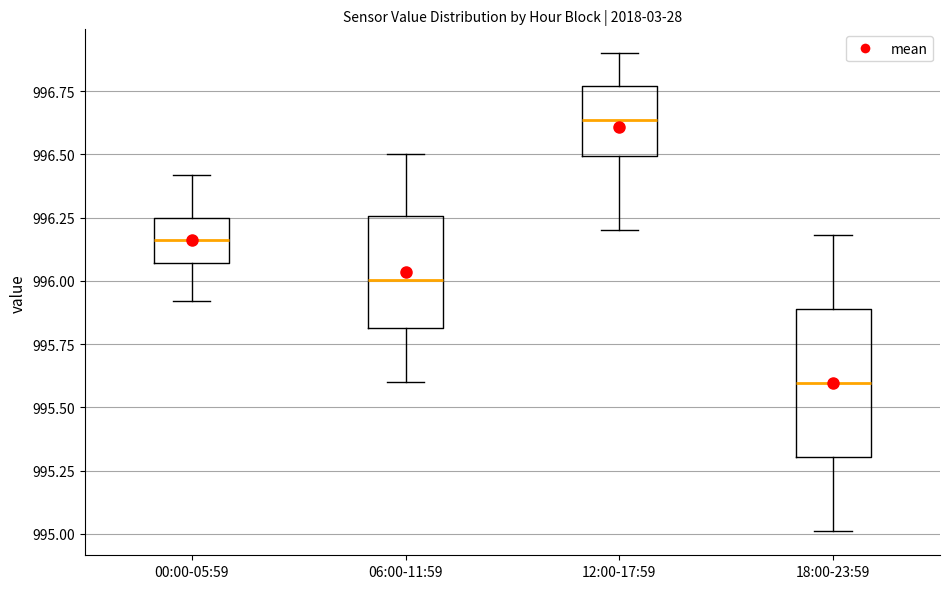

Where does the lower whisker of the box for 00:00-05:59 end on the y-axis? The values are not printed on the chart, so give them approximately, as read against the axis.

995.90